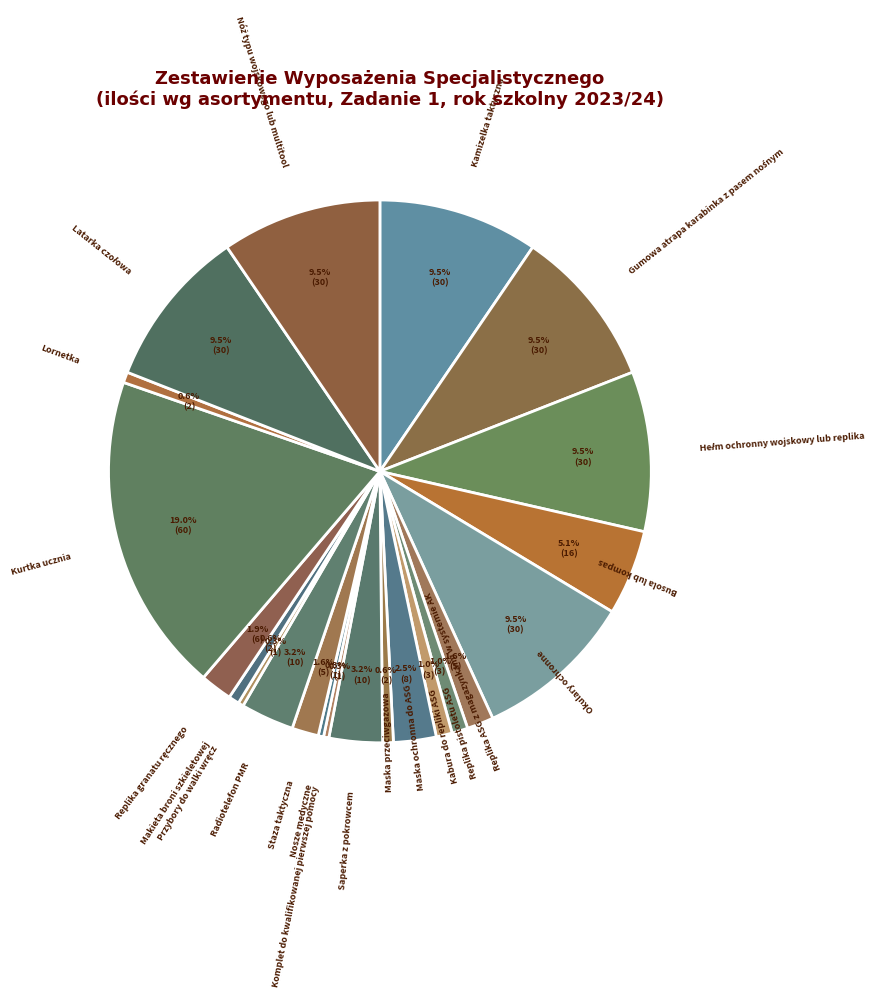

To the nearest percent, what is the difference between the largest and smallest slice percentages?

19%